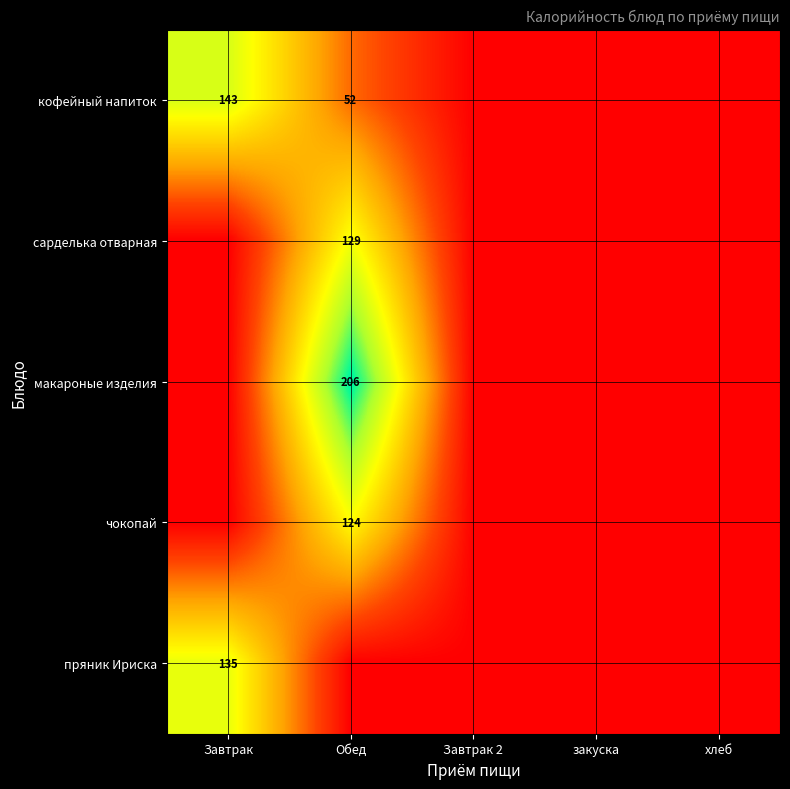

At how many categories does at least one series exceed 198?

1